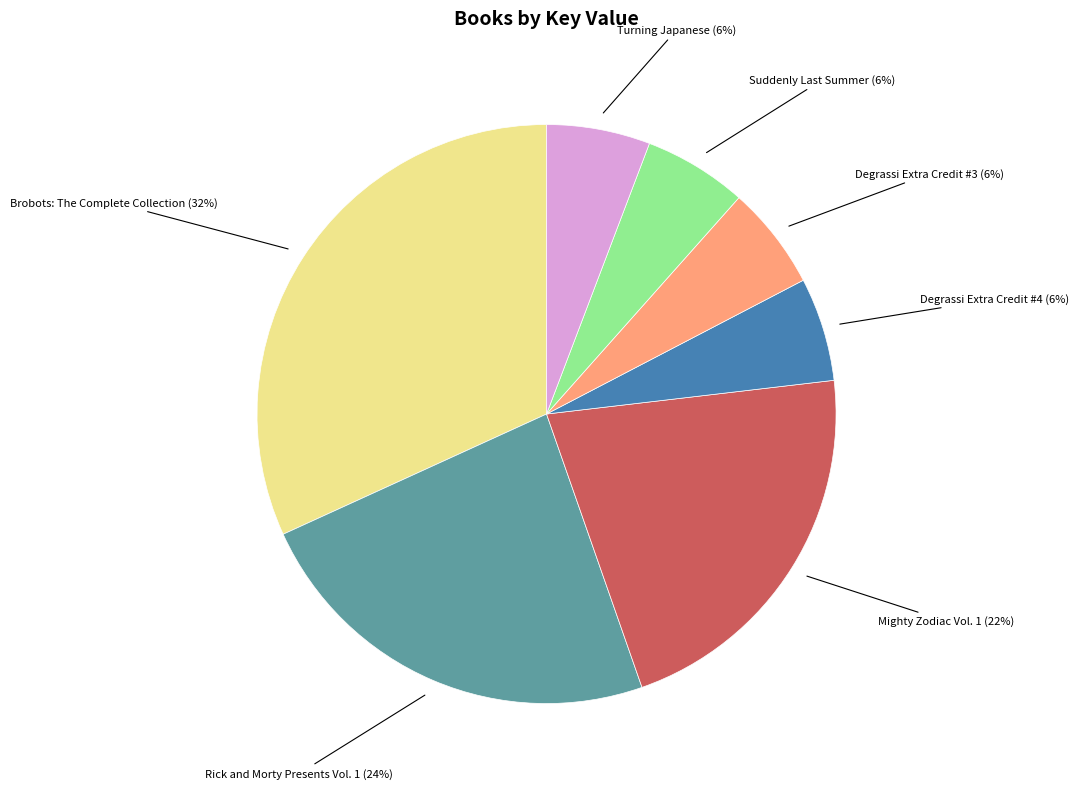

Count the number of slices in the pie.

7